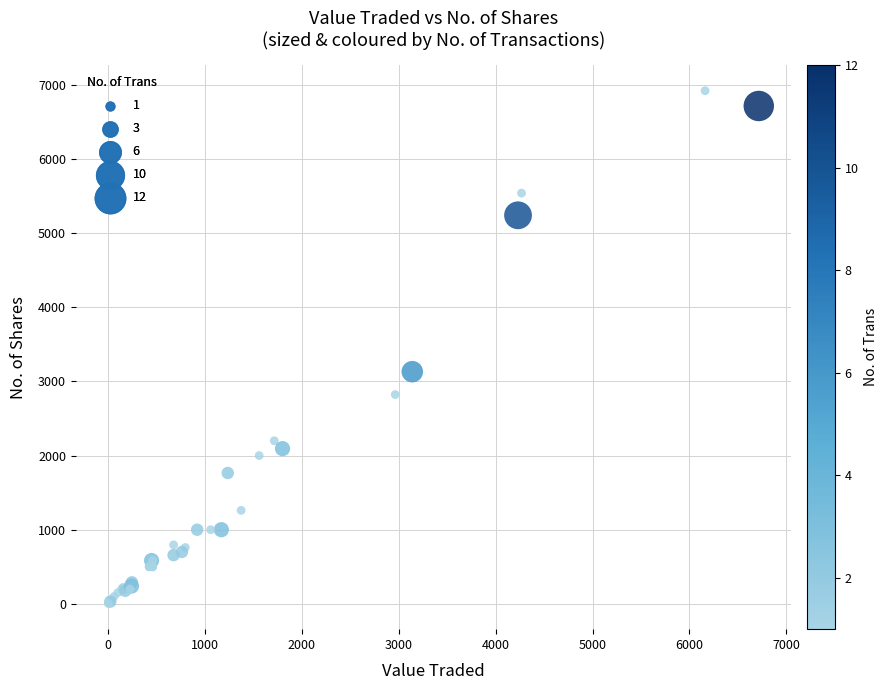

What Y value in the scatter plot is closest to 3463?

3132